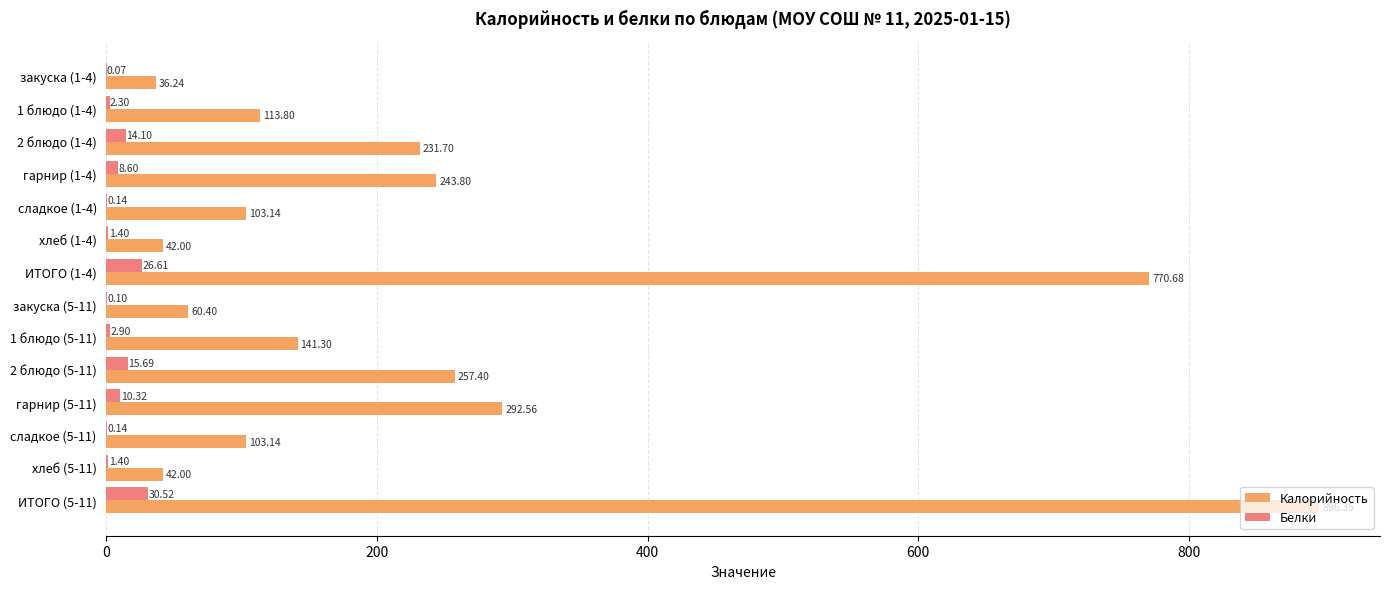

How many values in the Калорийность series exceed 141?

7